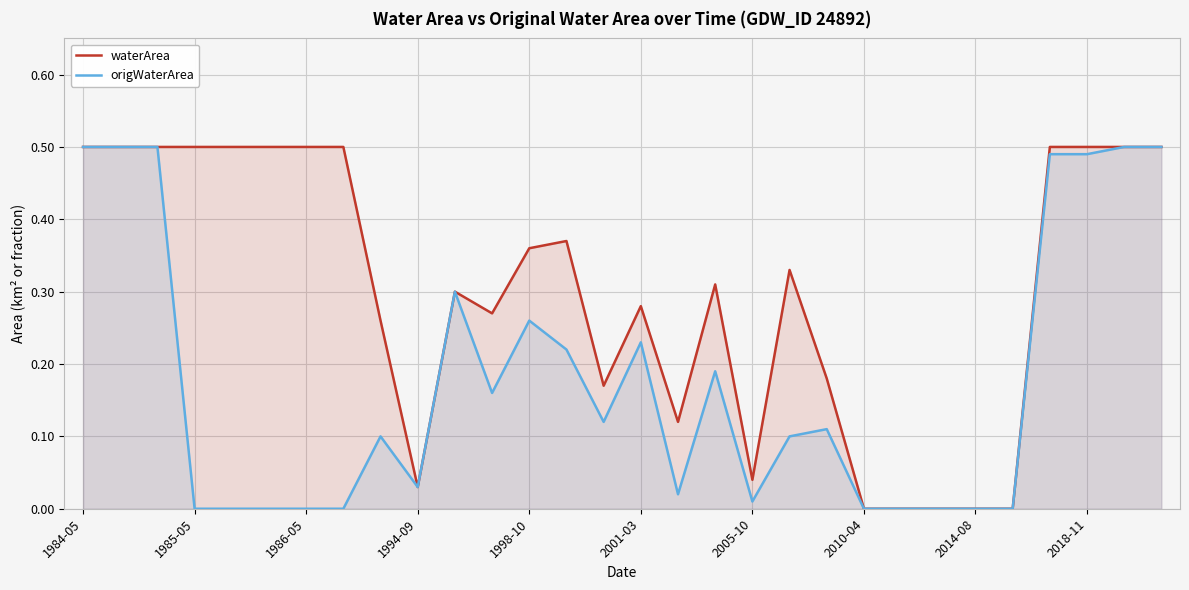

What is the difference between the highest and lowest values at 13?

0.1